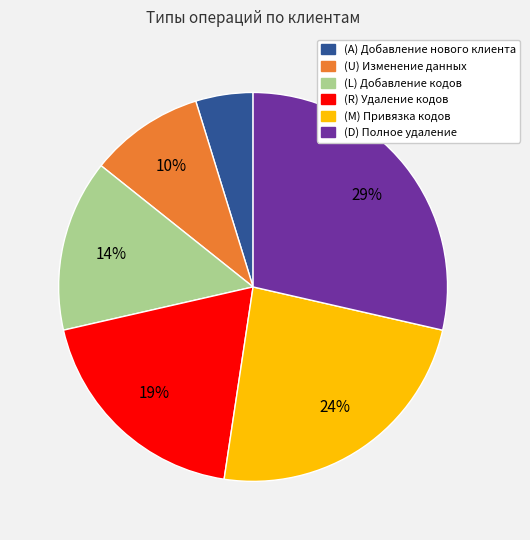

To the nearest percent, what is the difference between the largest and smallest slice percentages?

24%